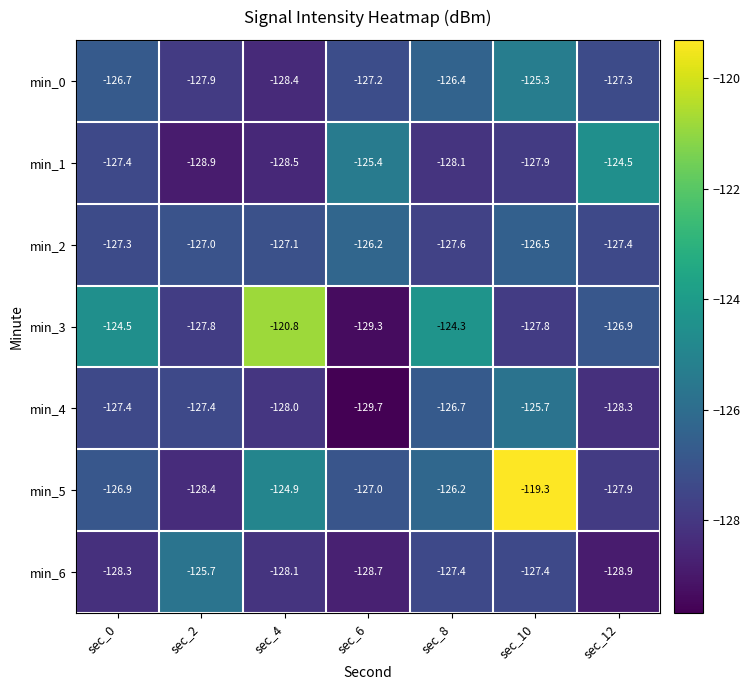

Is the value of min_1 at sec_0 greater than the value of min_2 at sec_8?

Yes